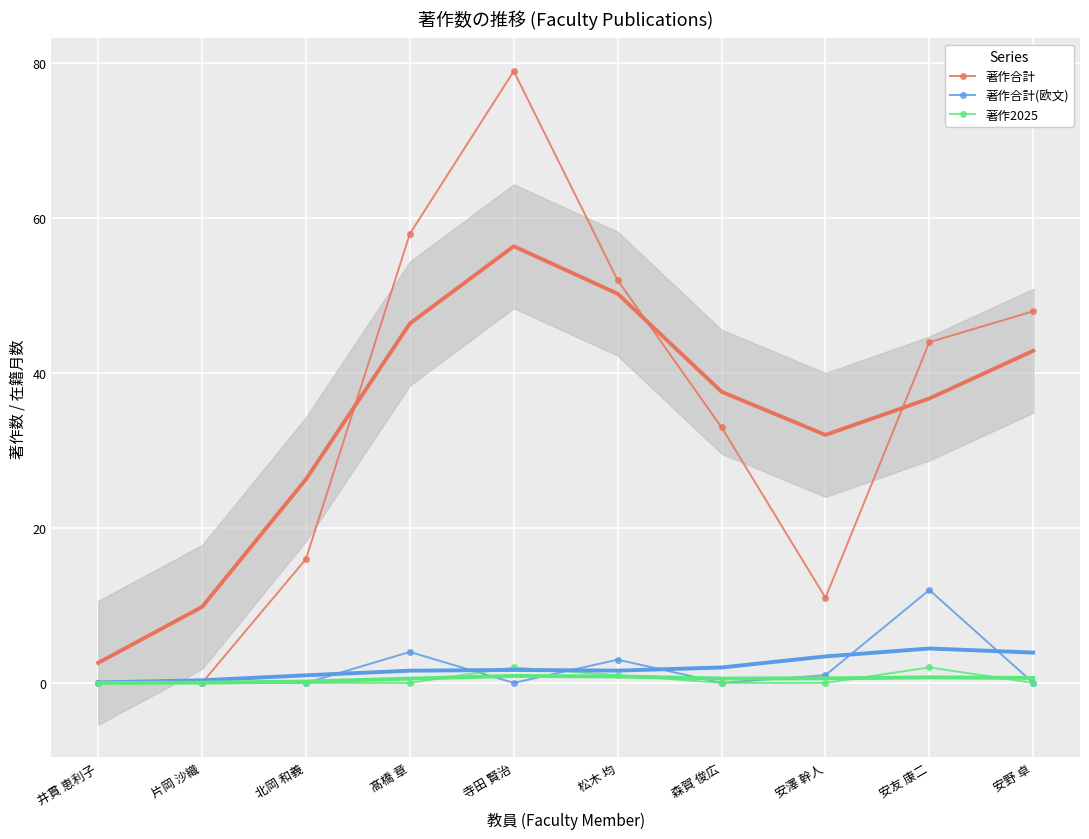

True or false: 著作合計 and 著作合計(欧文) intersect in this chart.

False